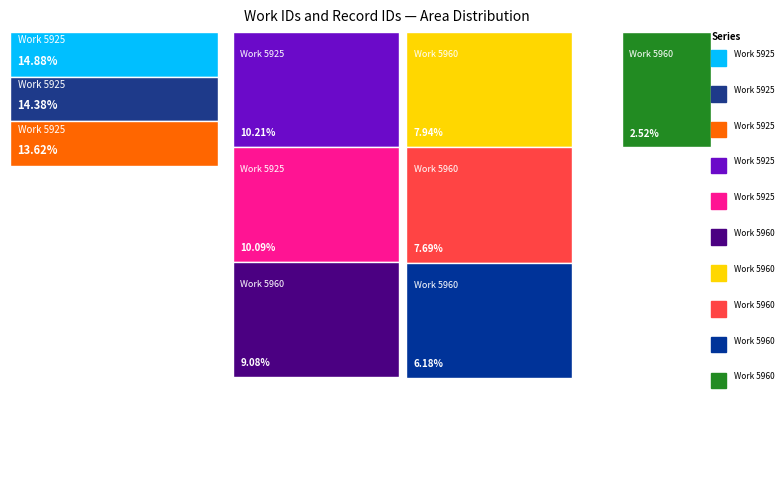

Reading left to right, transcribe all the data shown in this chart.

work_id: 5925	5925	5925	5925	5925	5960	5960	5960	5960	5960
id: 15735	15736	15738	15740	15745	15818	15821	15824	15826	15827